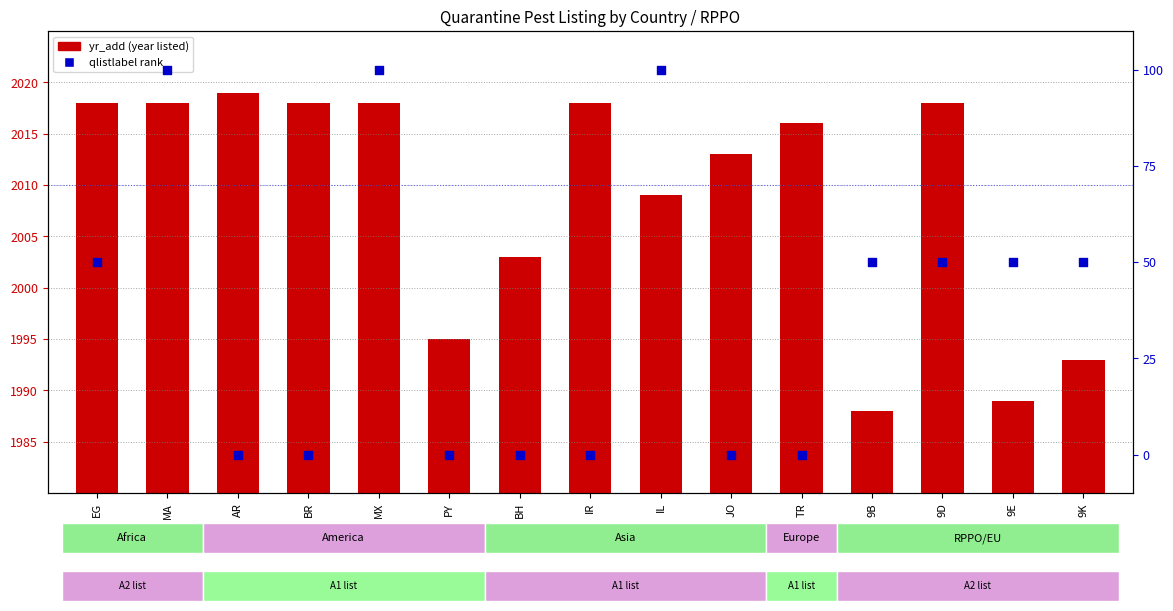

Which series reaches the minimum Y coordinate?

qlistlabel rank